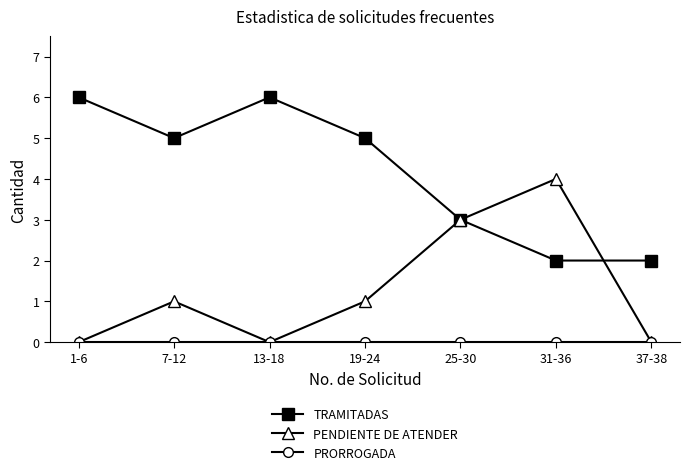

What is the maximum value for PENDIENTE DE ATENDER?

4